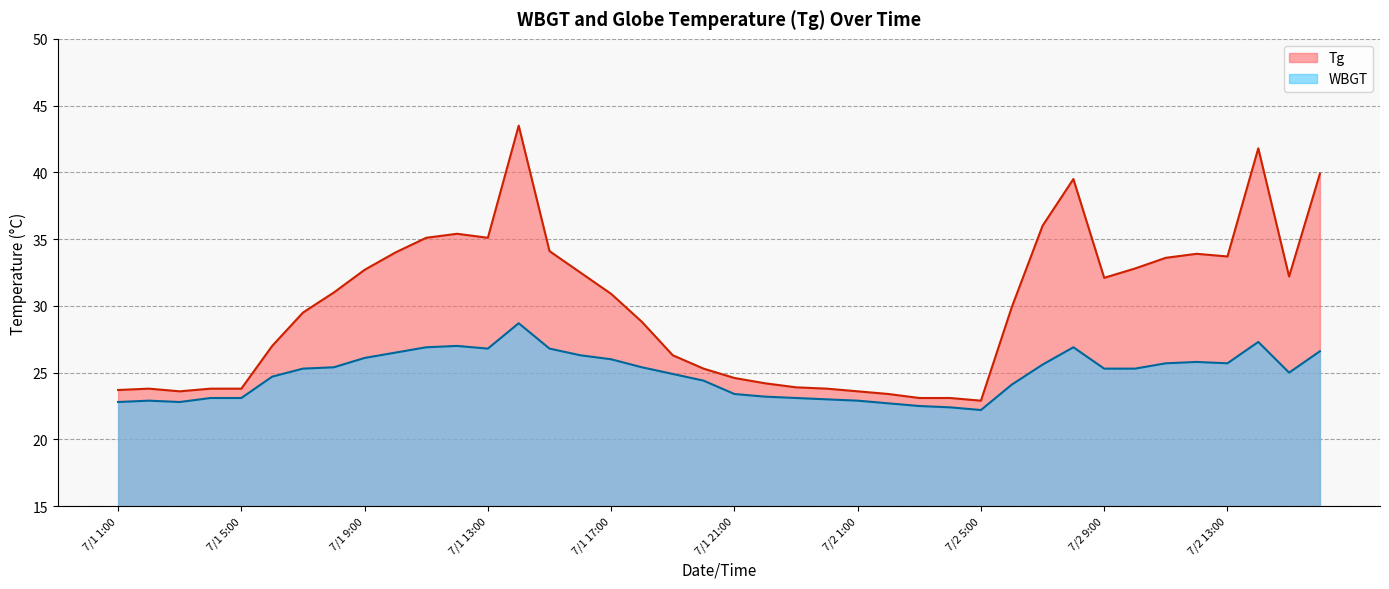

True or false: Tg has more than 2 points higher than both neighbors.

True